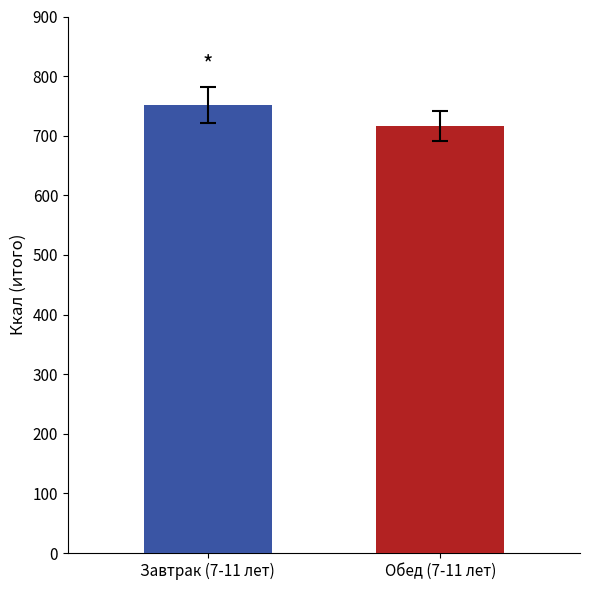

What is the greatest value displayed?

751.0